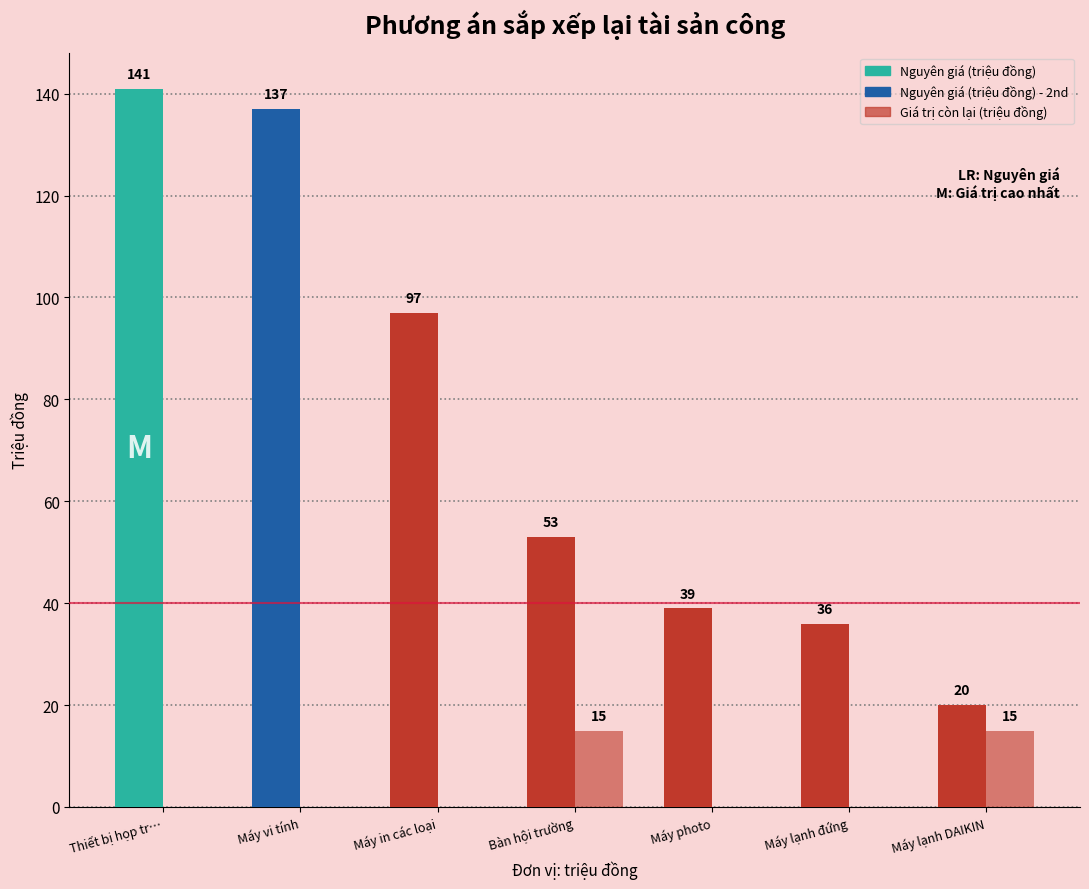

What is the minimum value for Nguyên giá (triệu đồng)?

20